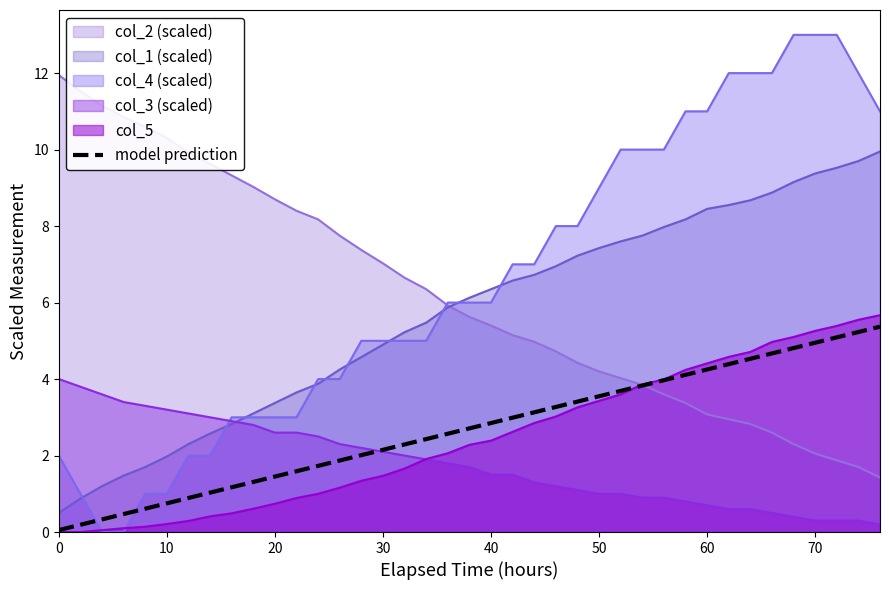

What is the highest value of the col_5 series?

5.7